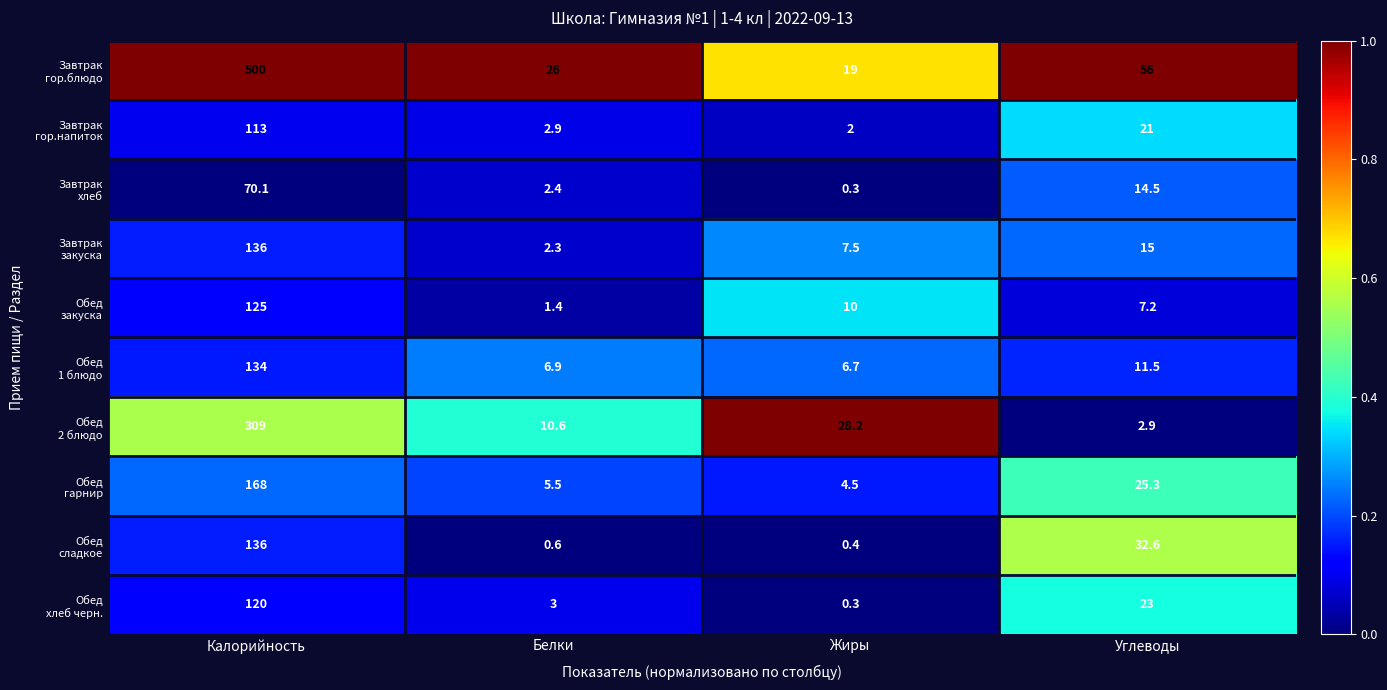

At which category is the sum across all series the highest?

Калорийность